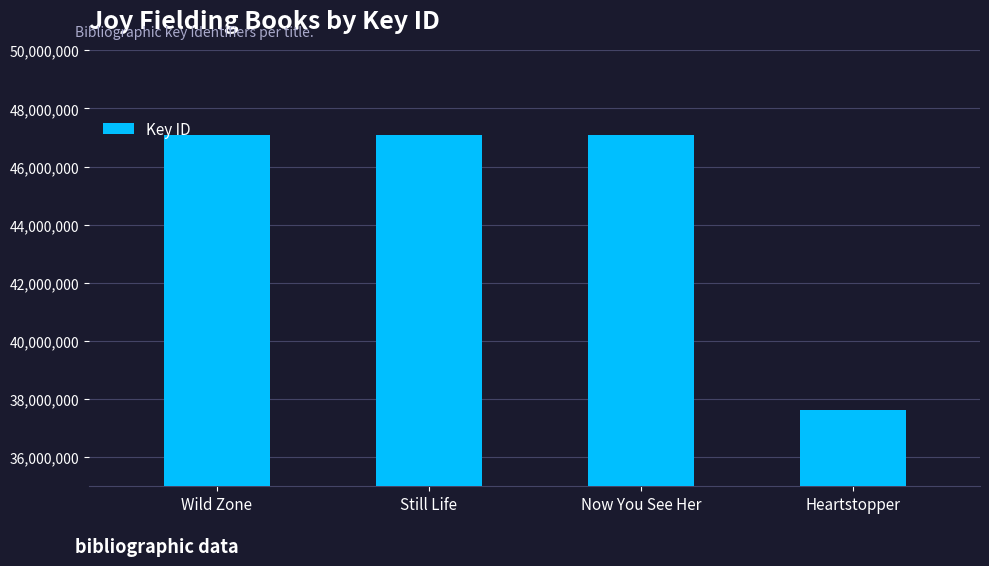

How many distinct data groups are displayed?

1